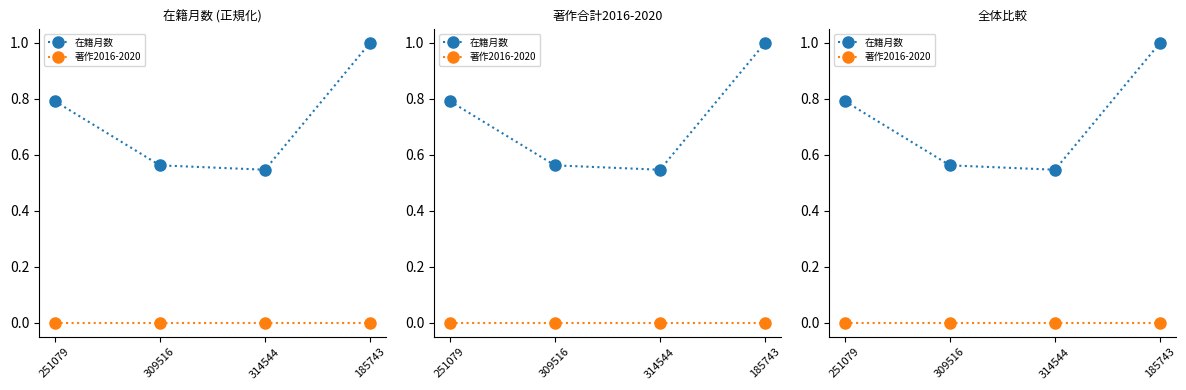

Is it true that 在籍月数 equals 0.5 at 314544?

True